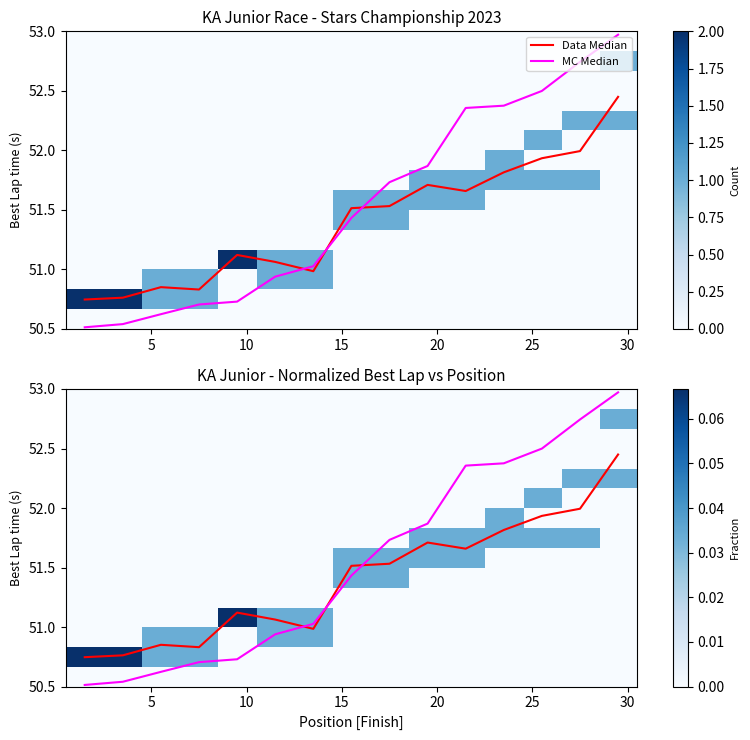

How many data points in row_5 are above 0?

2